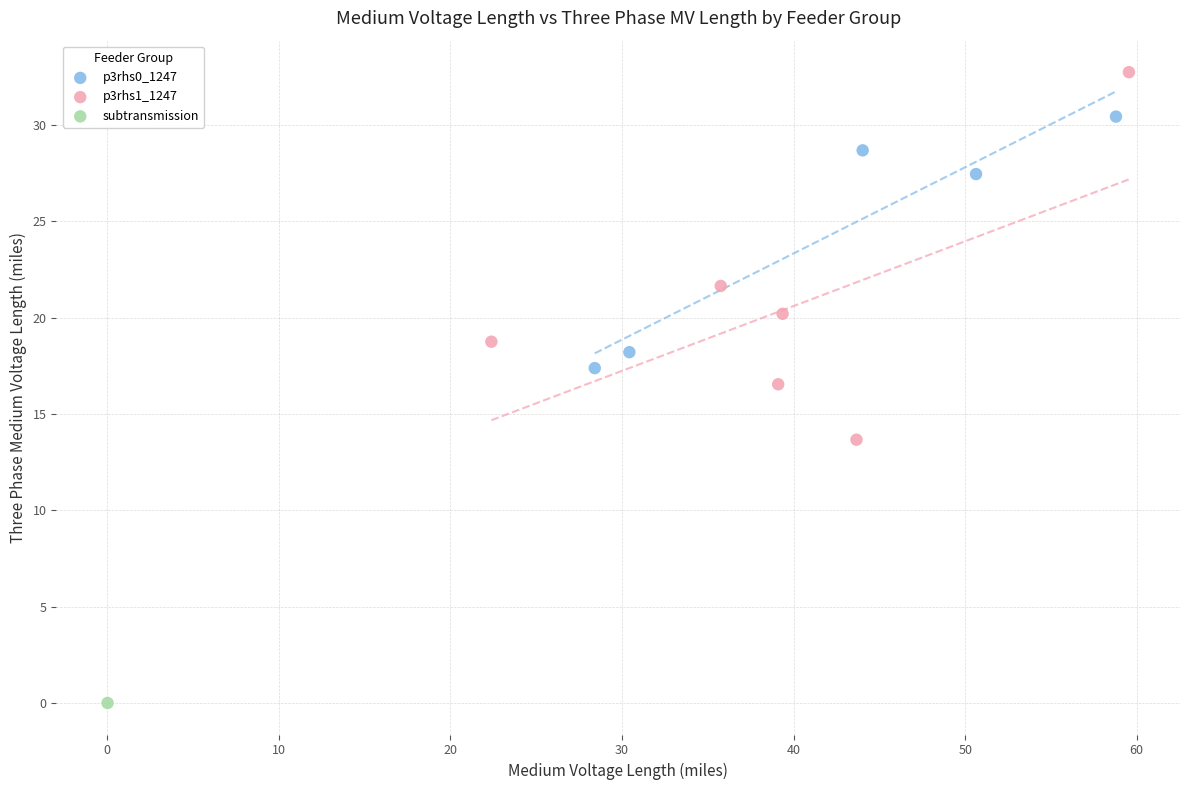

Which series contains the lowest Y value?

subtransmission